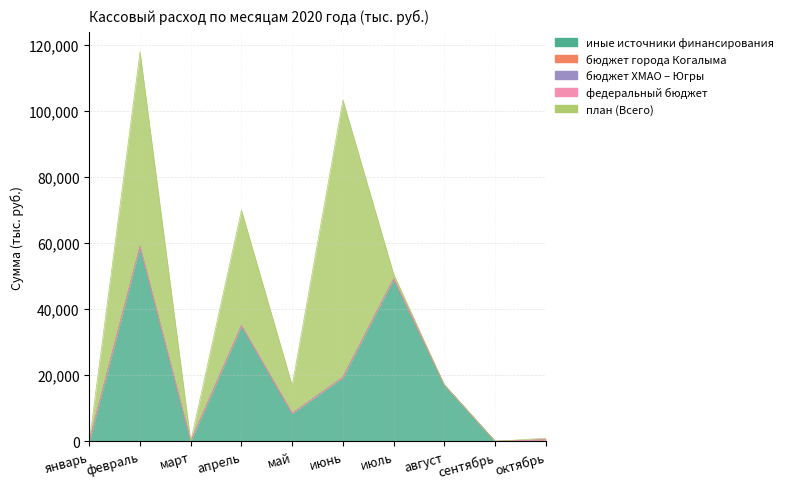

Rank the categories by иные источники финансирования value from lowest to highest.

январь, март, сентябрь, октябрь, май, август, июнь, апрель, июль, февраль